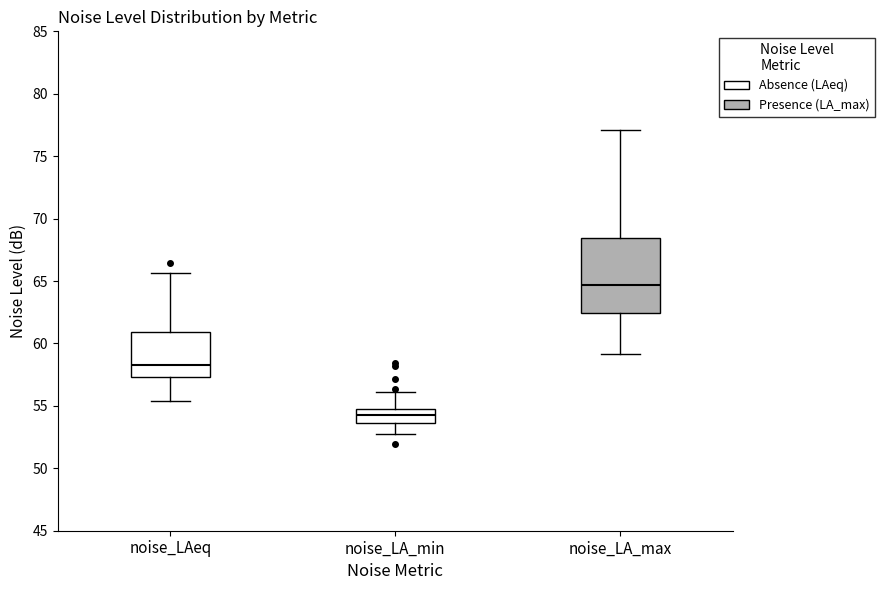

Which box is the tallest, from its lower edge to its upper edge?

noise_LA_max